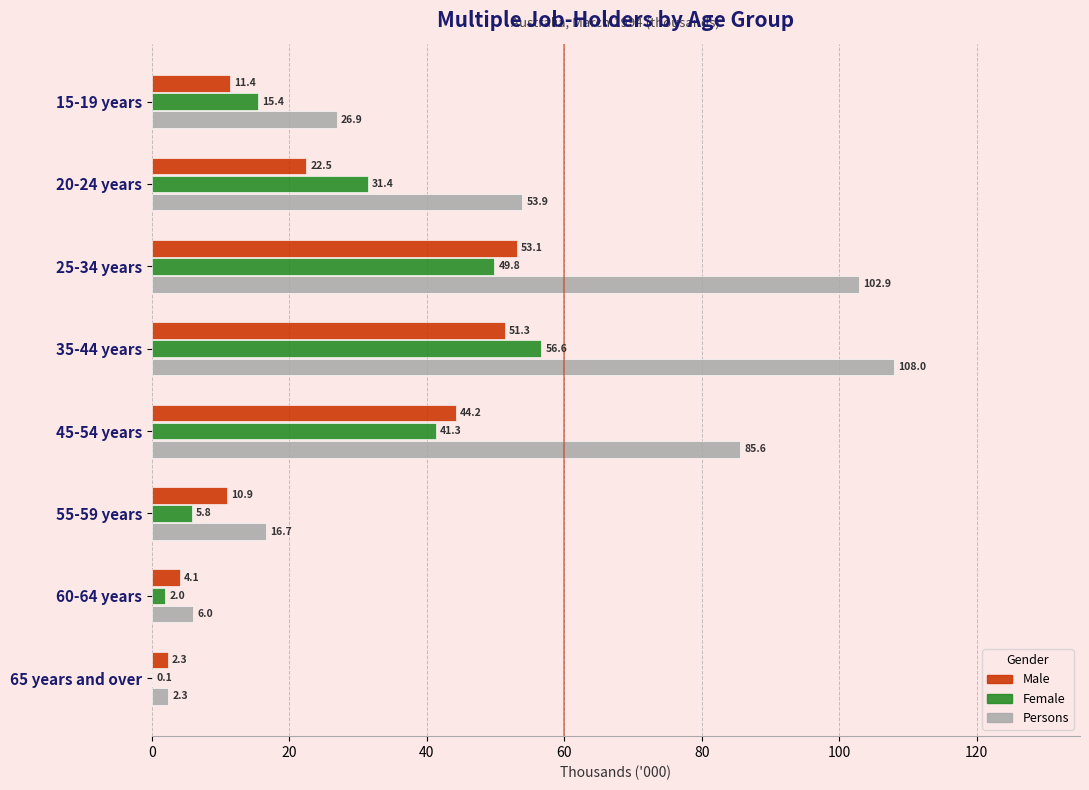

Between 45-54 years and 60-64 years, which series saw the biggest shift?

Persons